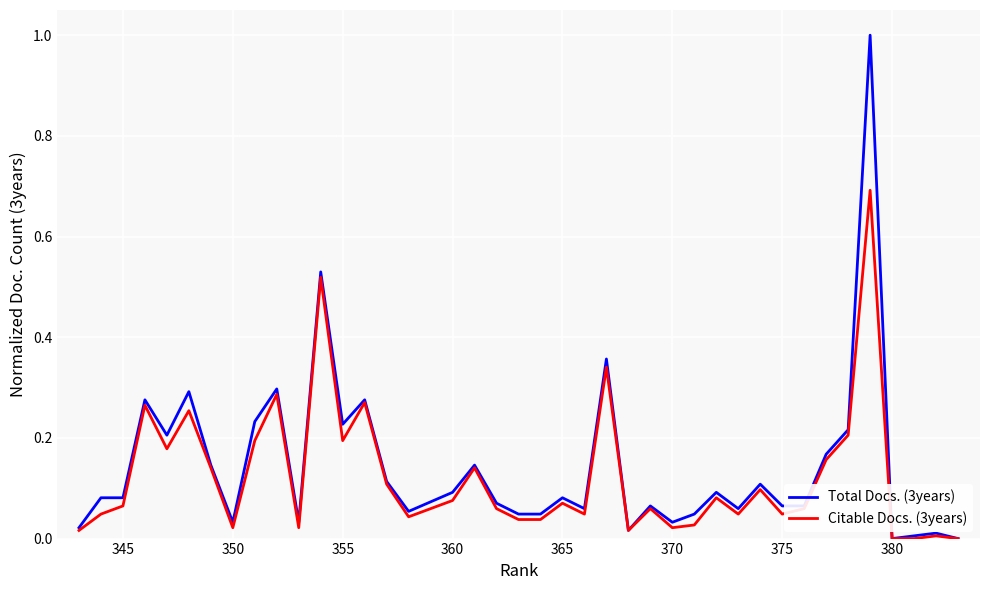

Rank the series by their maximum value, from lowest to highest.

Citable Docs. (3years), Total Docs. (3years)